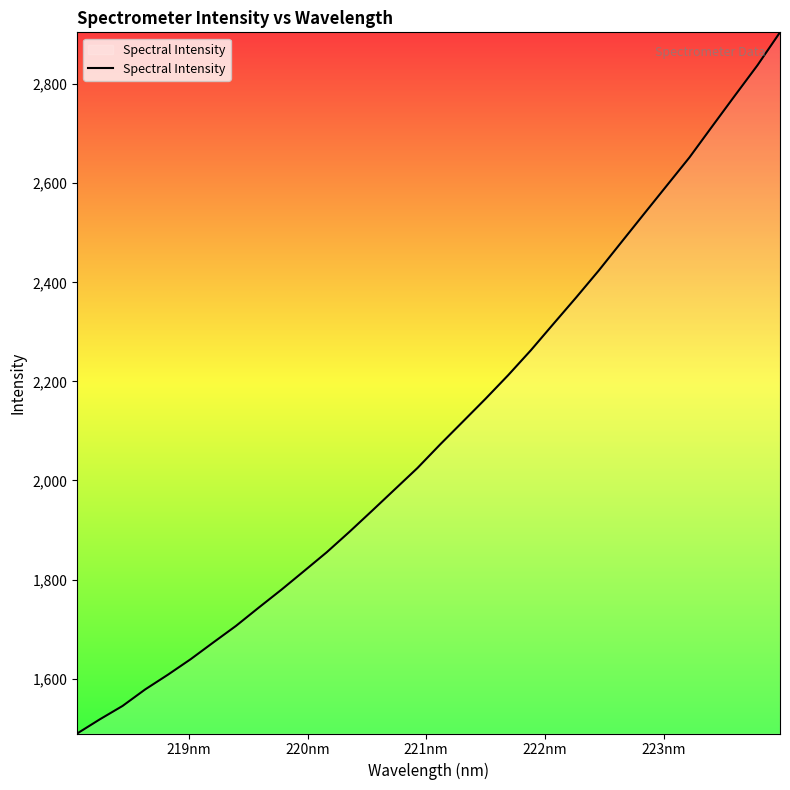

What is the difference between the maximum and minimum values?

1415.5